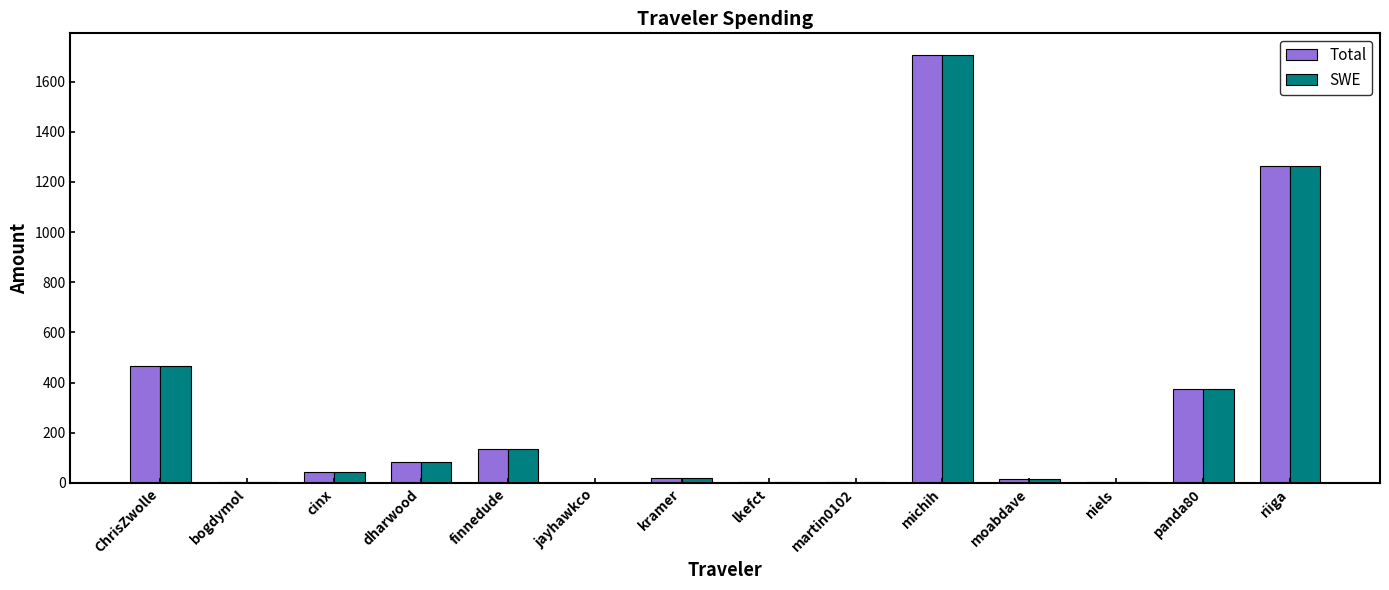

What is the total value across all series at panda80?

752.0